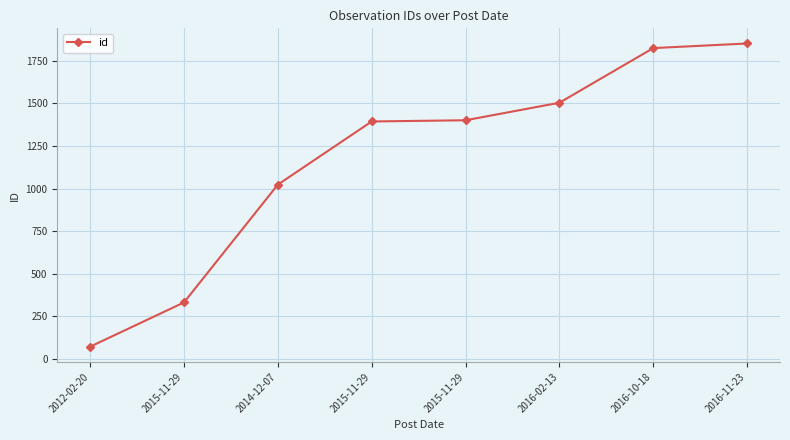

What is the change in value from 2015-11-29 to 2016-02-13?

+103